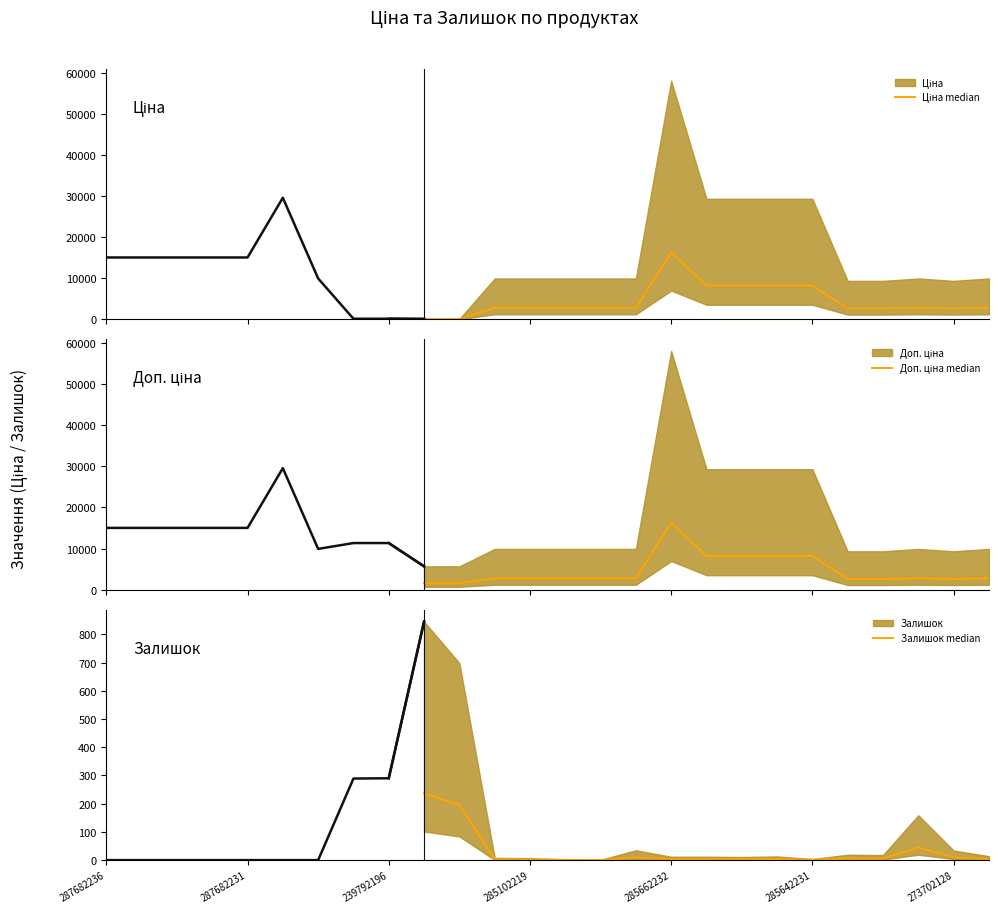

In Ціна median, how many points are higher than both neighbors (excluding endpoints)?

2